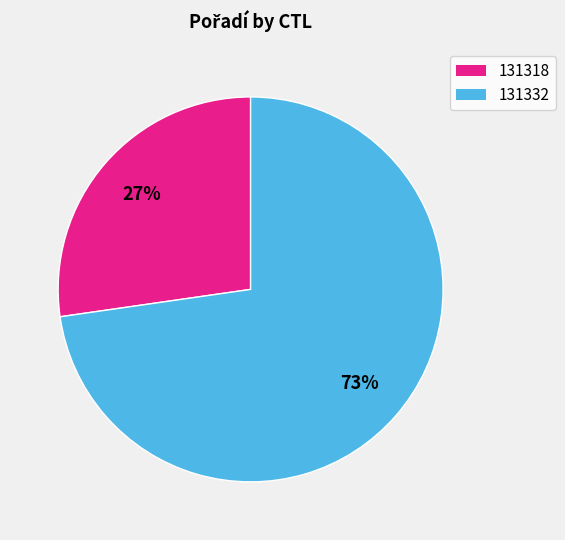

To the nearest percent, what portion does 131318 represent?

27%